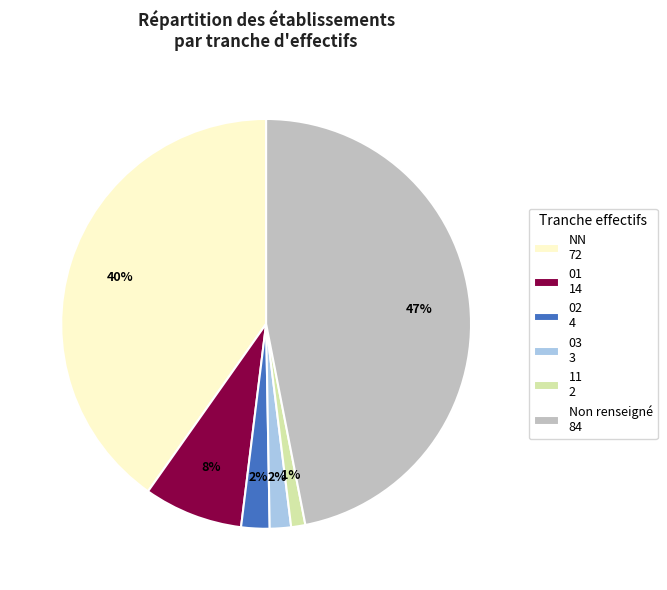

To the nearest percent, what portion does Non renseigné 84 represent?

47%